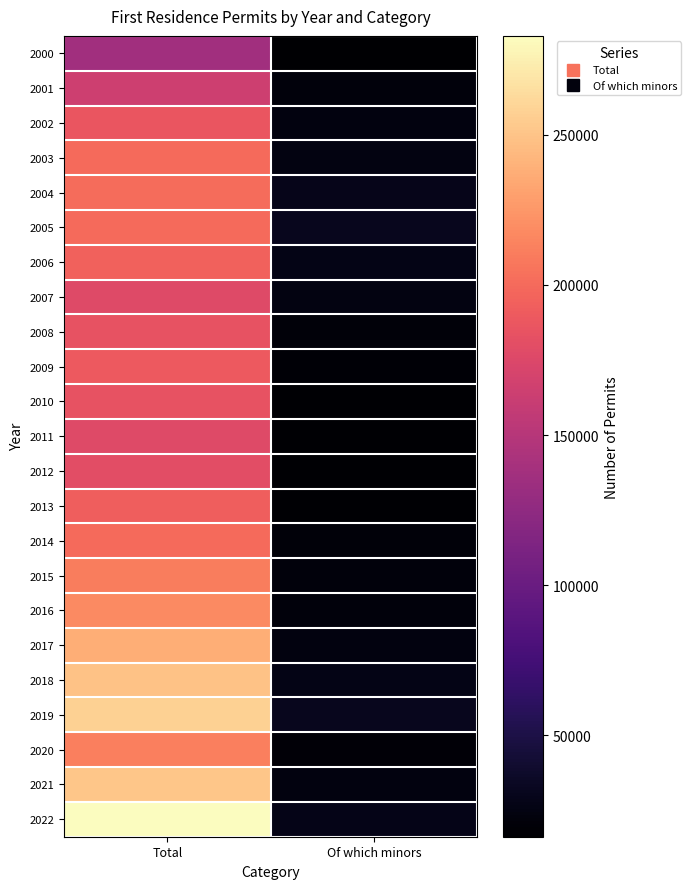

Reading left to right, transcribe all the data shown in this chart.

2000: Total=136865	Of which minors=16230
2001: Total=164676	Of which minors=22126
2002: Total=187077	Of which minors=24153
2003: Total=200531	Of which minors=24597
2004: Total=201380	Of which minors=29131
2005: Total=199780	Of which minors=31128
2006: Total=194936	Of which minors=27205
2007: Total=177304	Of which minors=24766
2008: Total=184201	Of which minors=20561
2009: Total=189428	Of which minors=18524
2010: Total=184429	Of which minors=17980
2011: Total=177671	Of which minors=17594
2012: Total=180011	Of which minors=17500
2013: Total=192396	Of which minors=18246
2014: Total=199887	Of which minors=20688
2015: Total=210040	Of which minors=21493
2016: Total=218354	Of which minors=22406
2017: Total=237741	Of which minors=24398
2018: Total=249474	Of which minors=27059
2019: Total=257137	Of which minors=31491
2020: Total=211255	Of which minors=19704
2021: Total=251650	Of which minors=24270
2022: Total=282957	Of which minors=28703